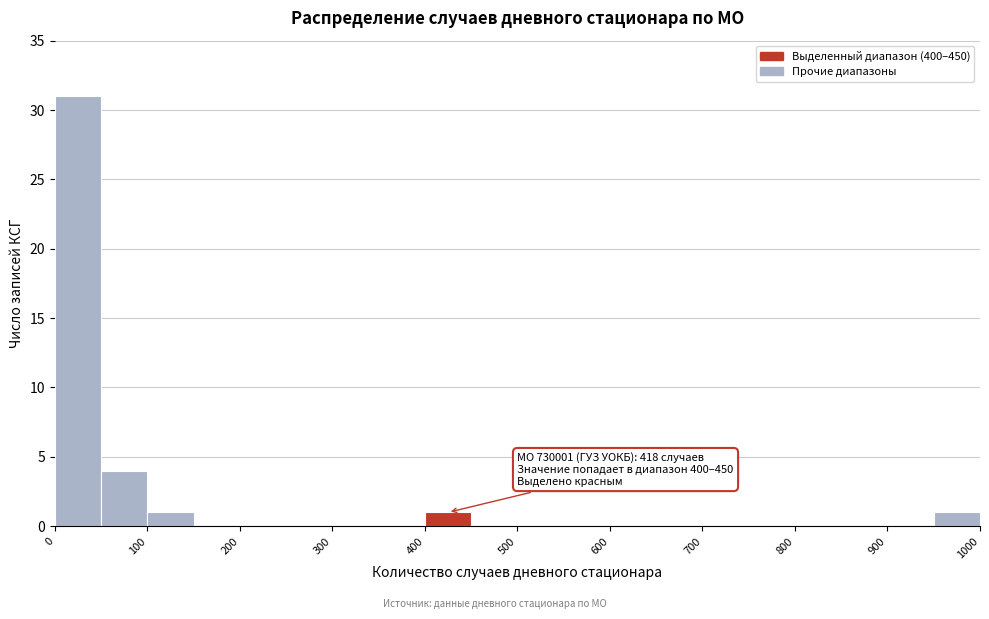

Which range on the x-axis has the tallest bar?

0 to 50